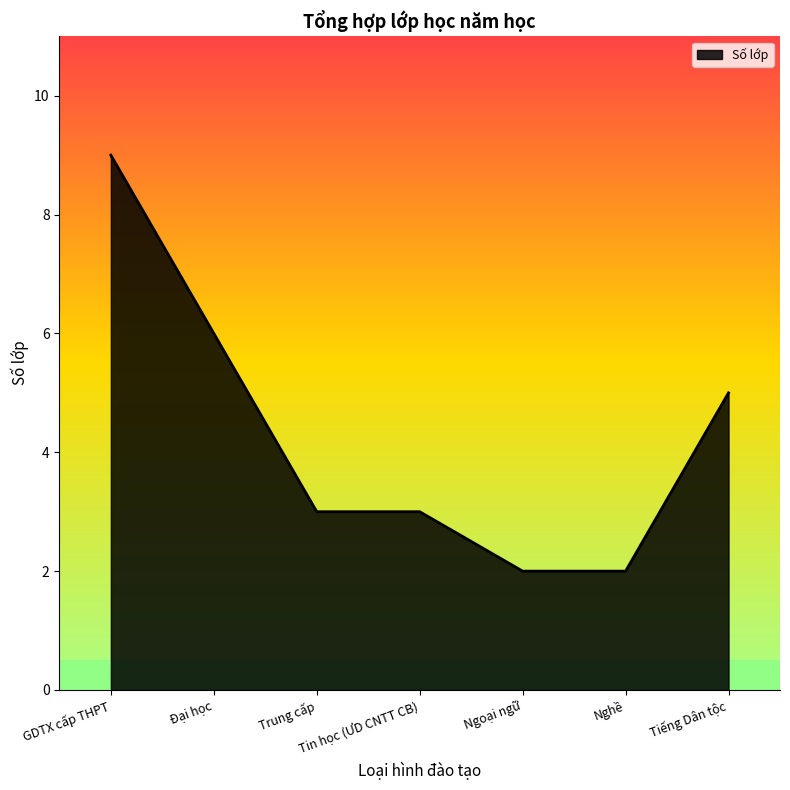

What is the sum of the values at Ngoại ngữ and GDTX cấp THPT?

11